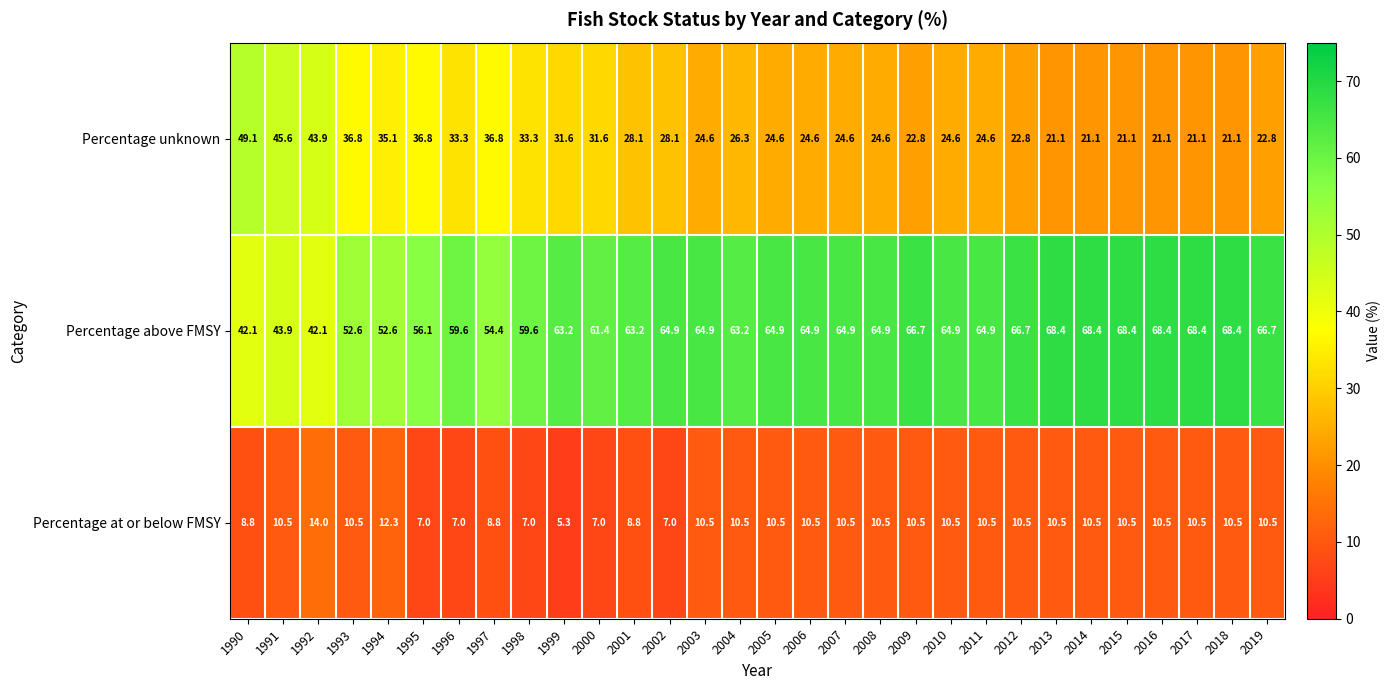

The value of Percentage unknown at 2019 is 22.8. True or false?

True